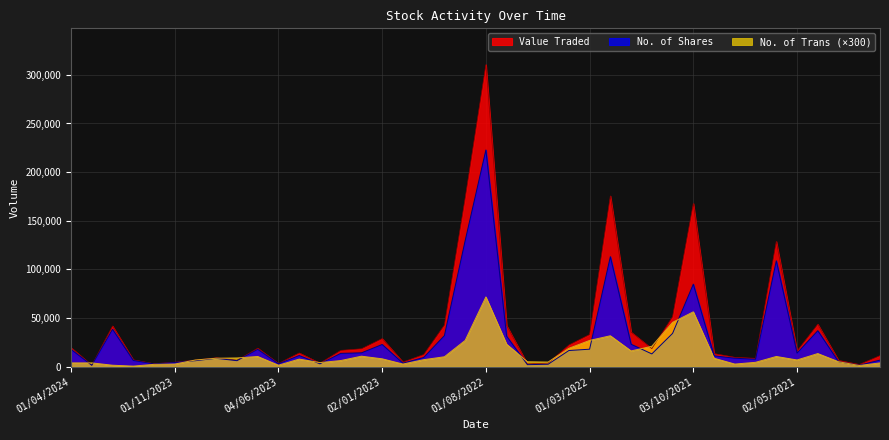

How many lines are shown in the chart?

3